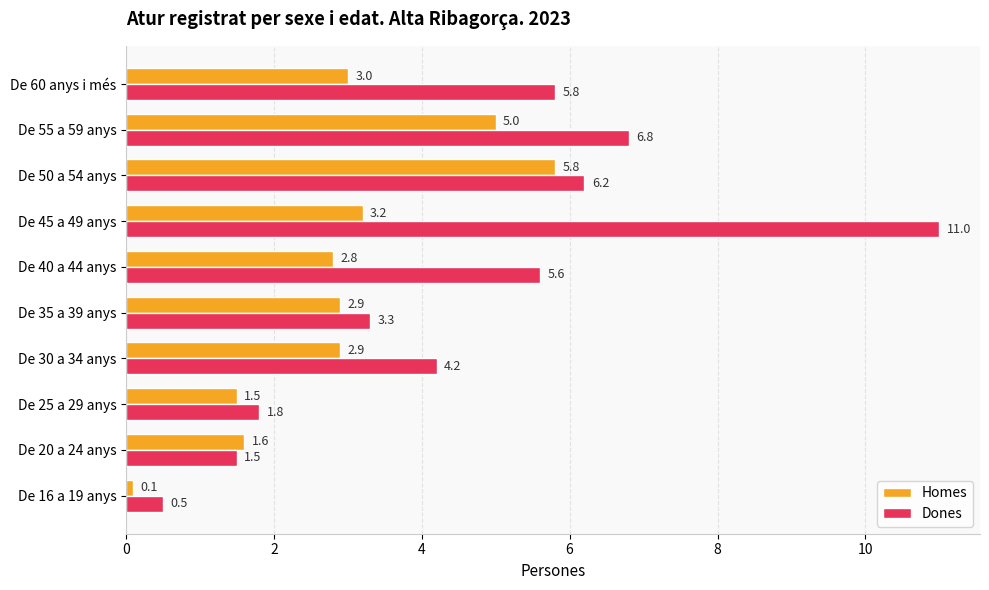

What is the spread (max minus min) of values at De 16 a 19 anys?

0.4